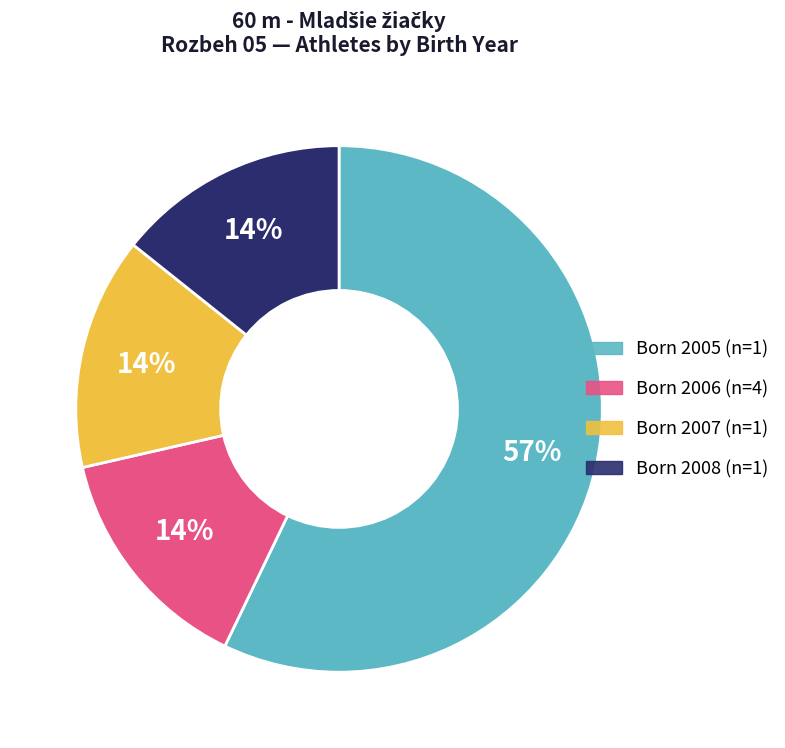

Does any single category account for the majority?

Yes